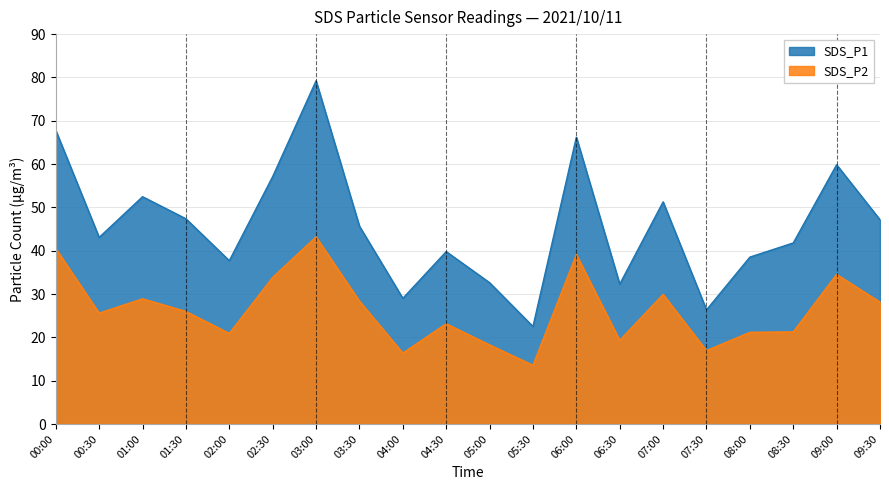

Between 03:00 and 08:30, which series saw the biggest shift?

SDS_P1